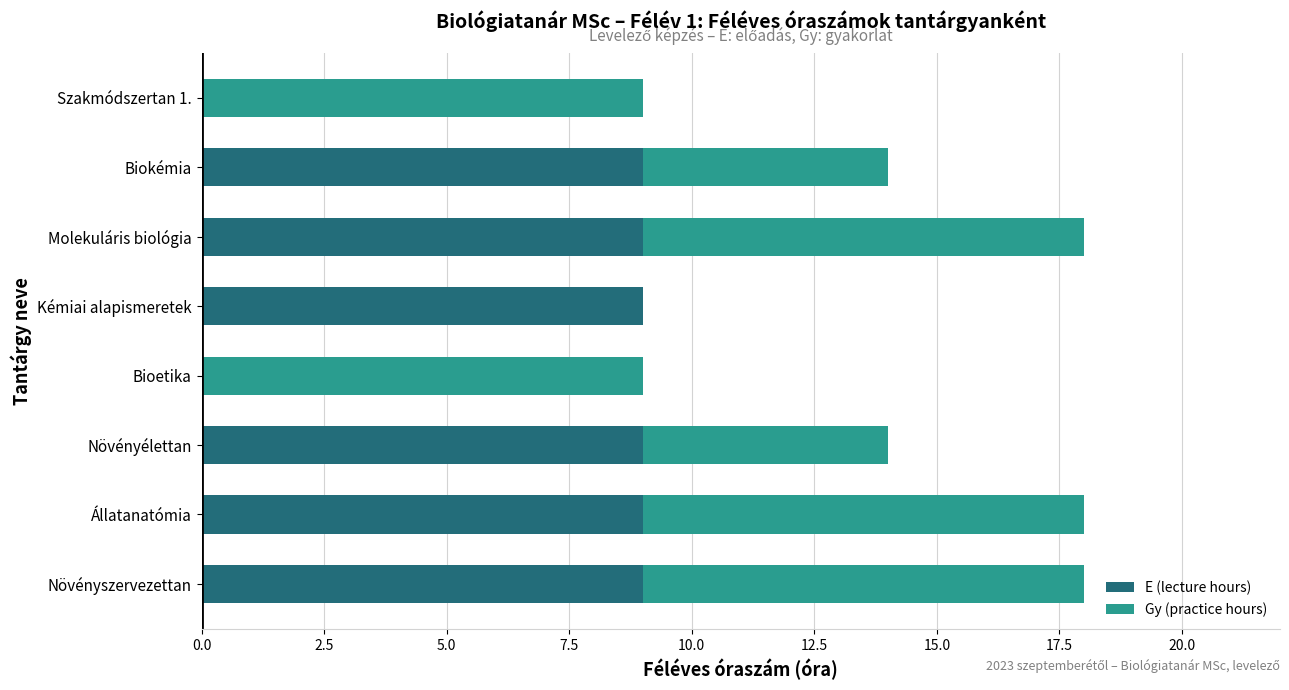

What is the approximate value of E (lecture hours) at Növényélettan?

9